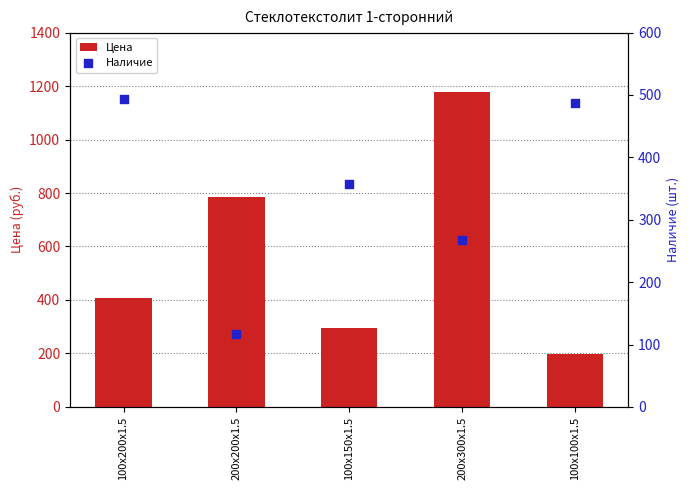

Which series has the widest spread of Y values?

Цена